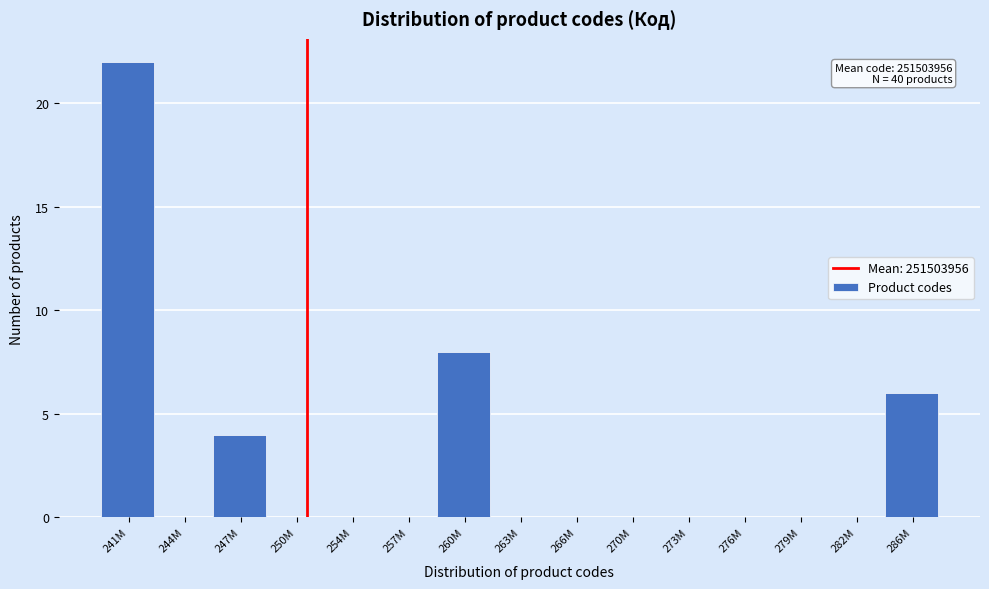

Reading left to right, what are all the values shown in this chart?

241M=22	244M=0	247M=4	250M=0	254M=0	257M=0	260M=8	263M=0	266M=0	270M=0	273M=0	276M=0	279M=0	282M=0	286M=6